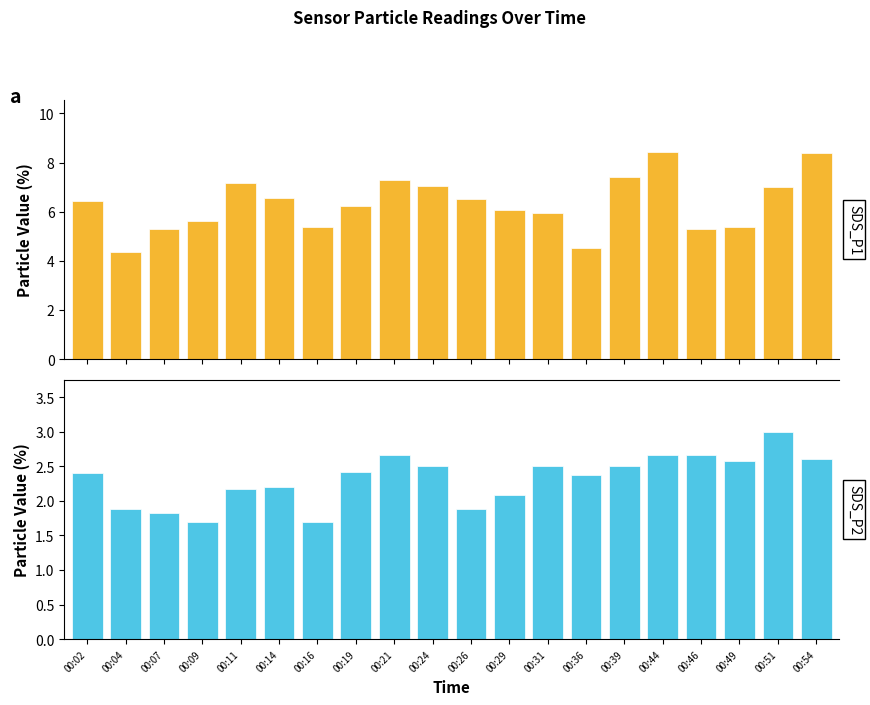

What is the value of the SDS_P2 bar at the 4th from the left?

1.7